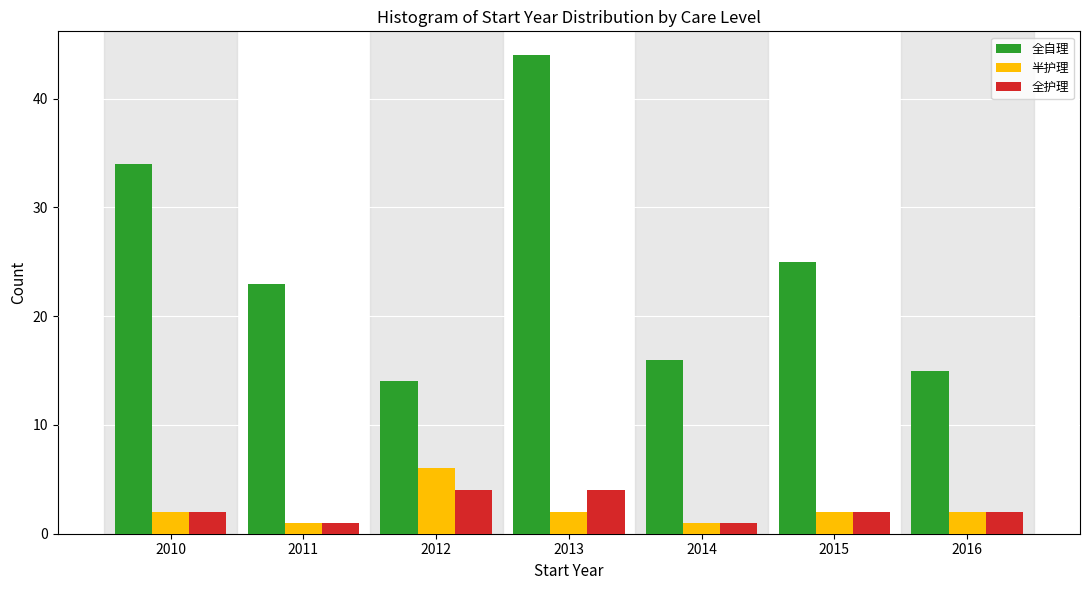

Reading left to right, what are all the values shown in this chart?

全自理: 34	23	14	44	16	25	15
半护理: 2	1	6	2	1	2	2
全护理: 2	1	4	4	1	2	2